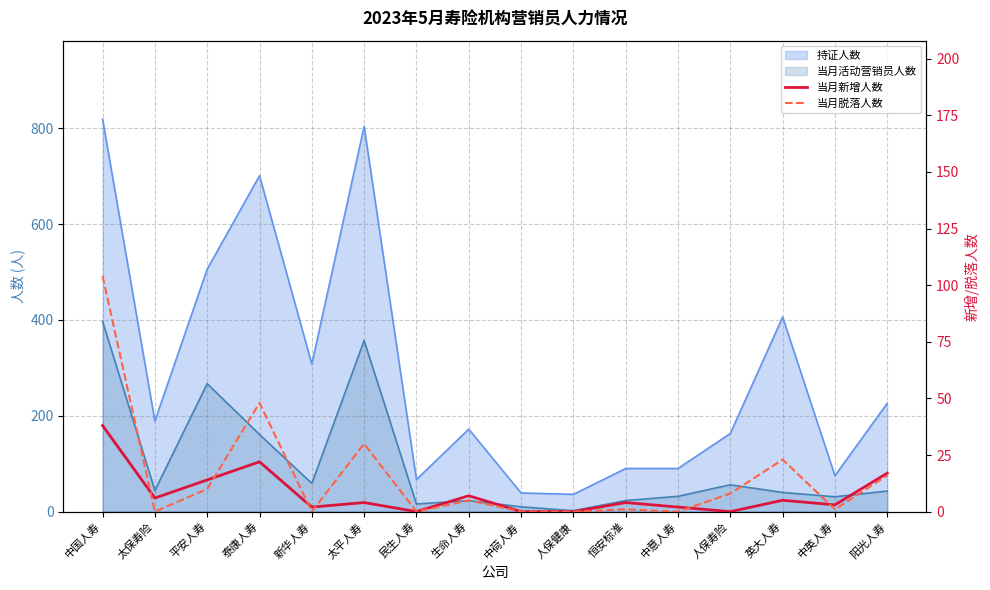

What is the difference between the maximum and minimum values in the 当月脱落人数 series?

104